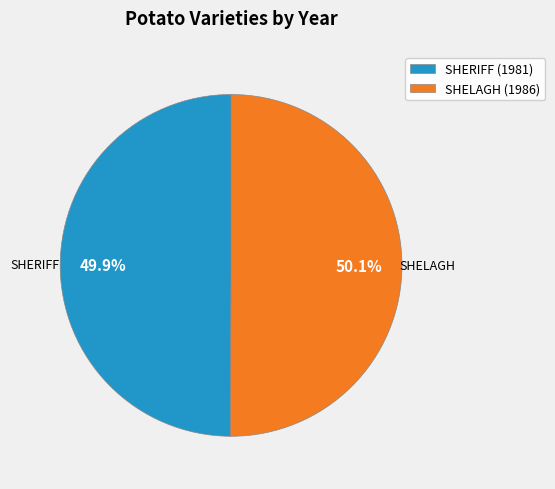

What percentage do SHERIFF (1981) and SHELAGH (1986) together represent?

100.0%